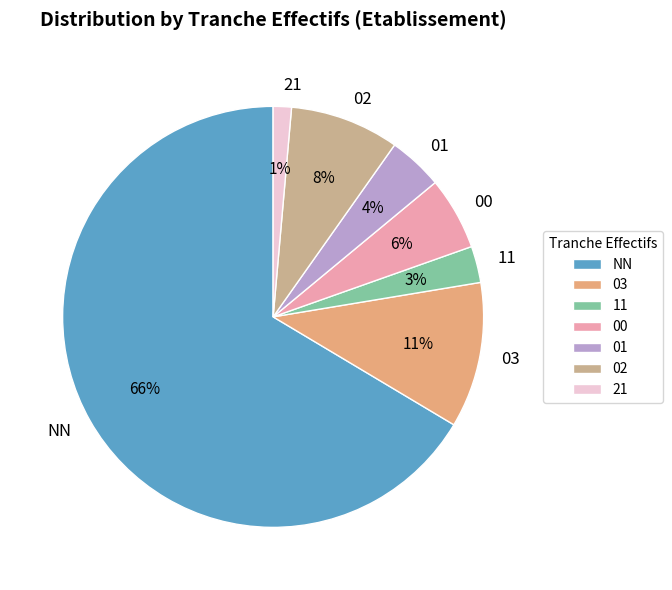

To the nearest percent, what portion does 01 represent?

4%